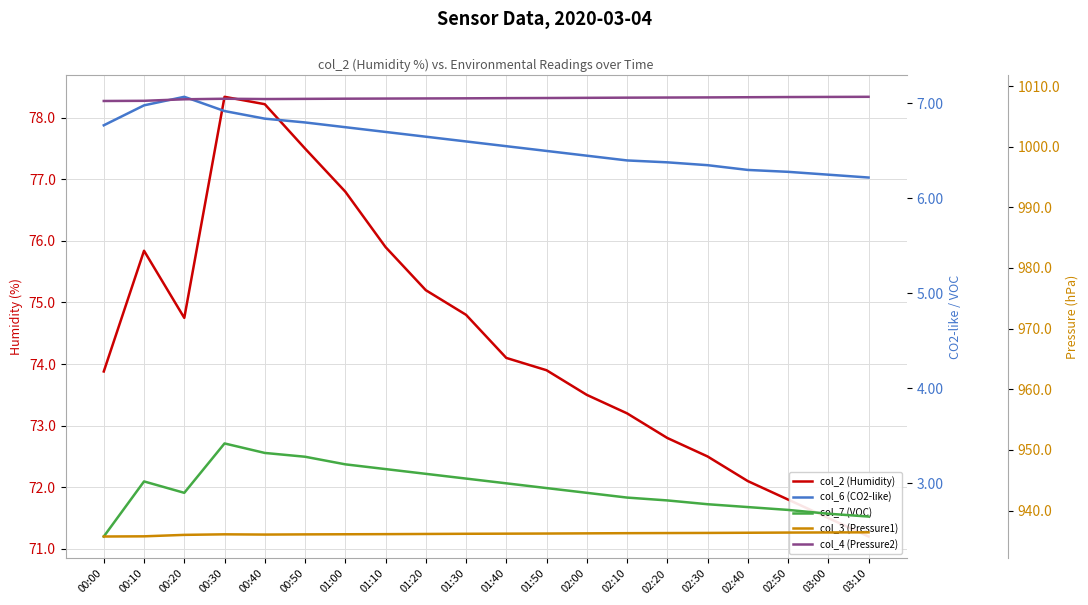

True or false: col_4 (Pressure2) and col_2 (Humidity) cross at least once.

False